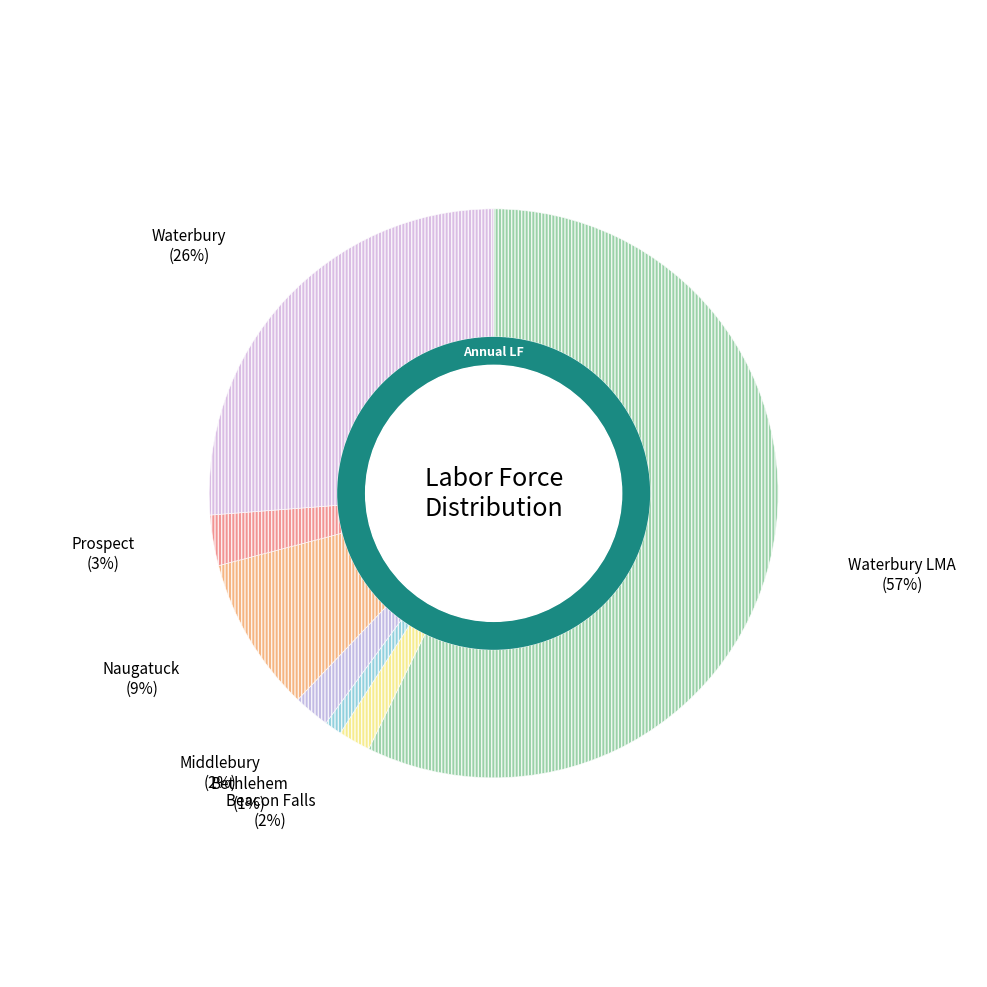

True or false: Beacon Falls accounts for 9% of the total.

False